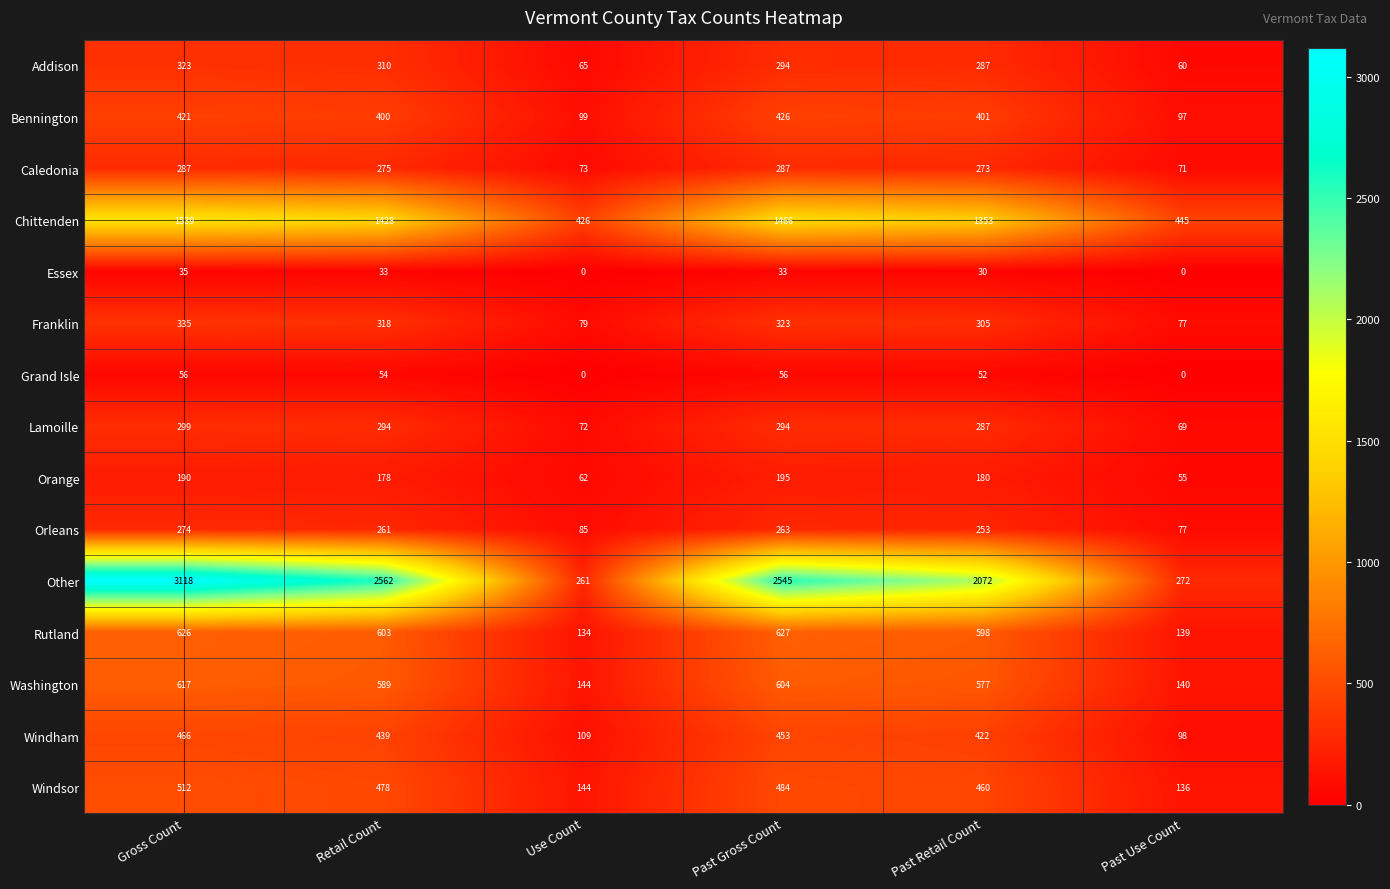

What is the spread (max minus min) of values at Past Gross Count?

2512